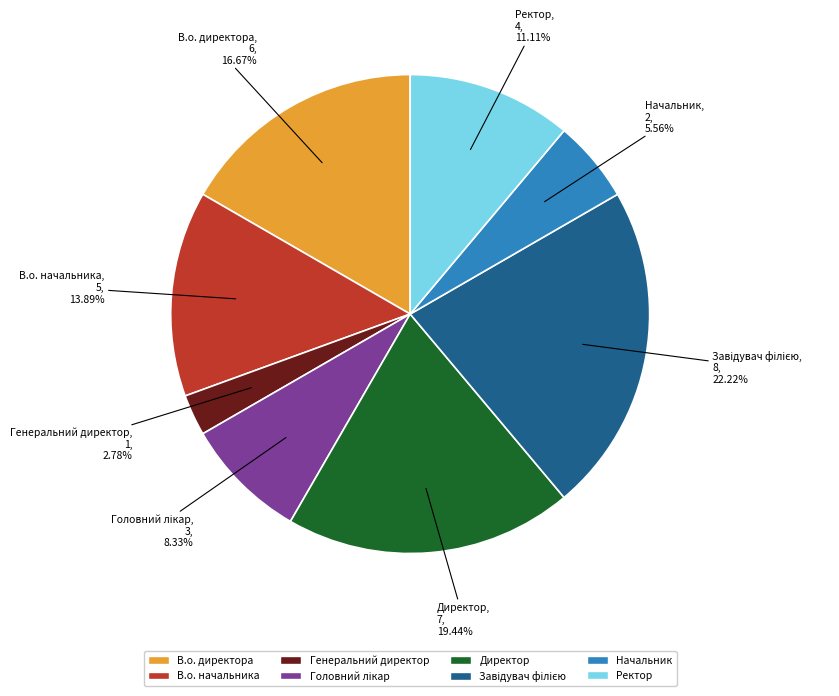

To the nearest percent, what percentage of the pie is Директор?

19%